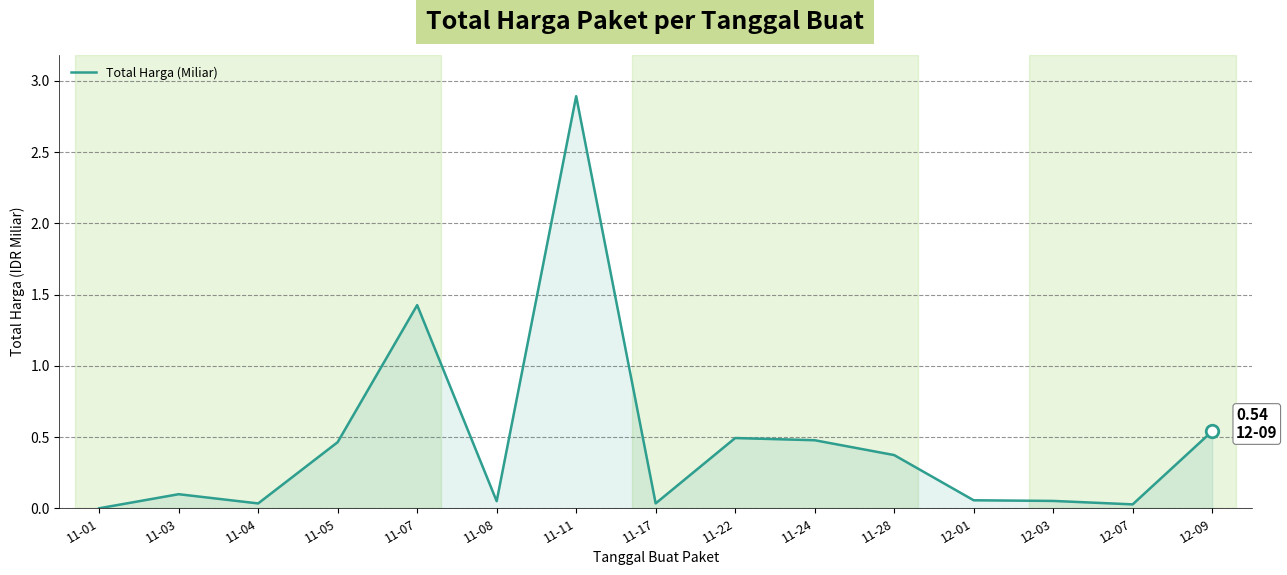

The value at 11-05 is 0.5. True or false?

True